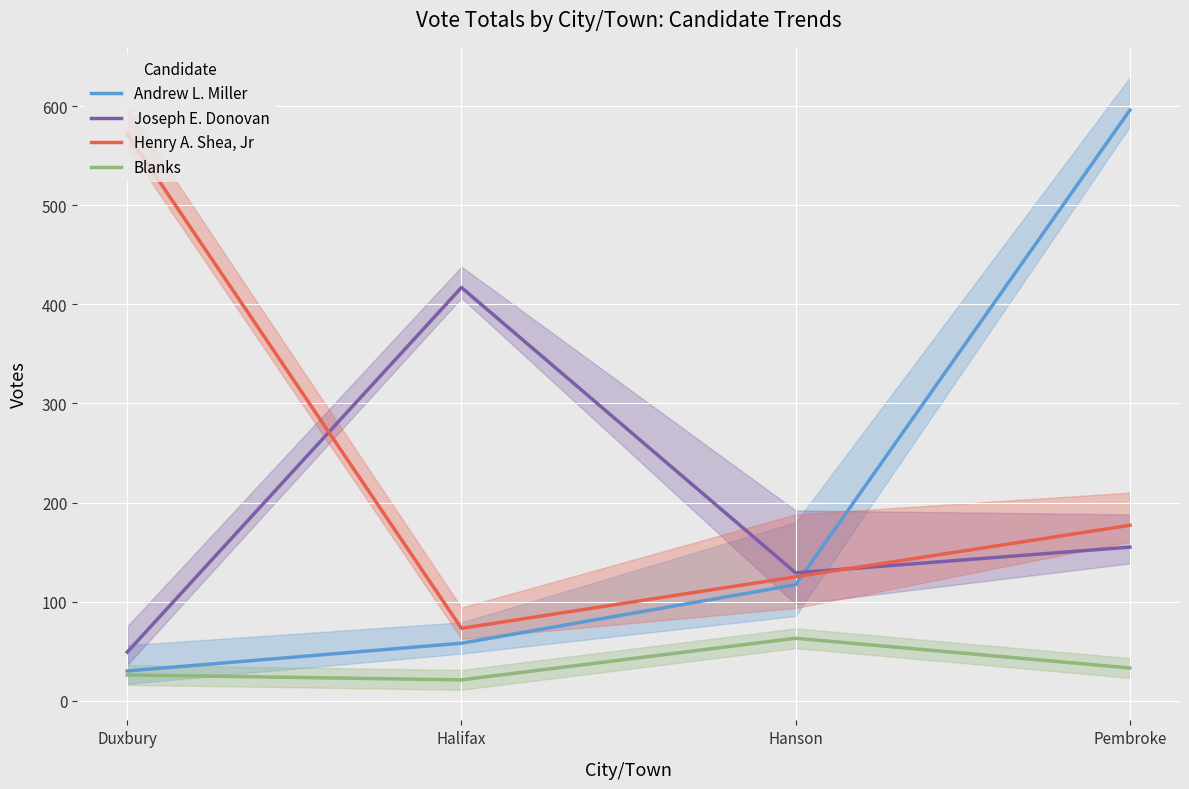

Which category has the highest value across all series?

Pembroke